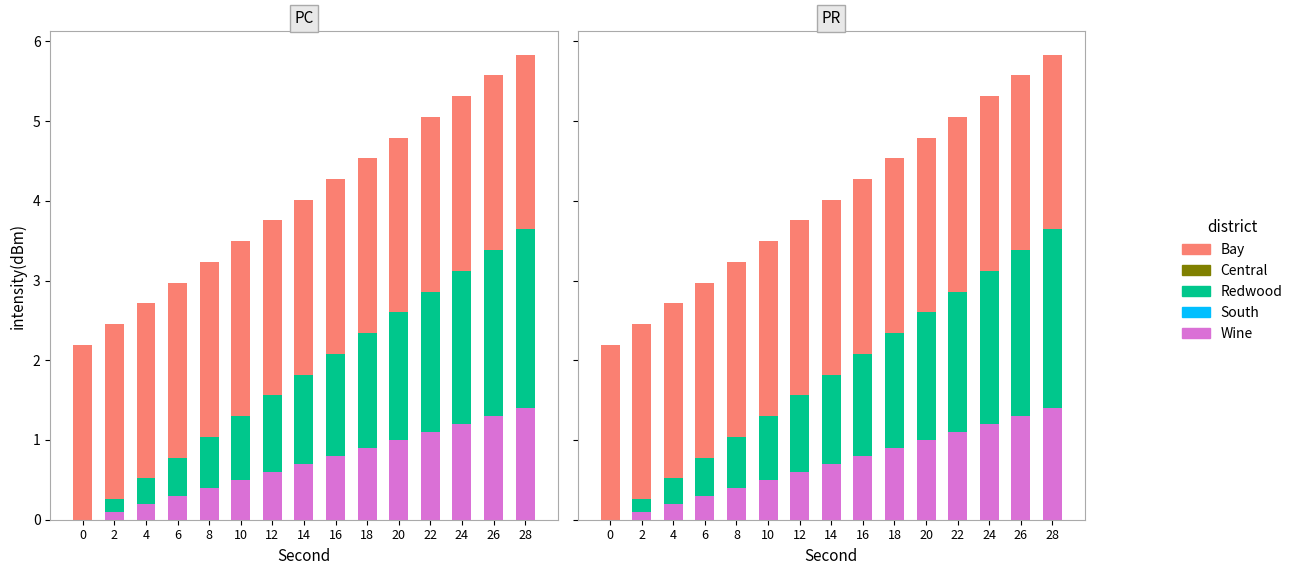

The Bay series shows 2.2 at 12. True or false?

True